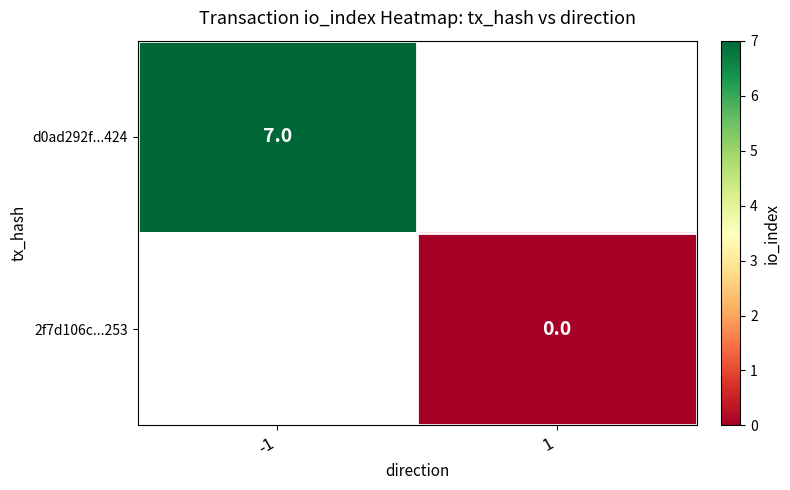

Is it true that d0ad292f...424 equals 11 at -1?

False